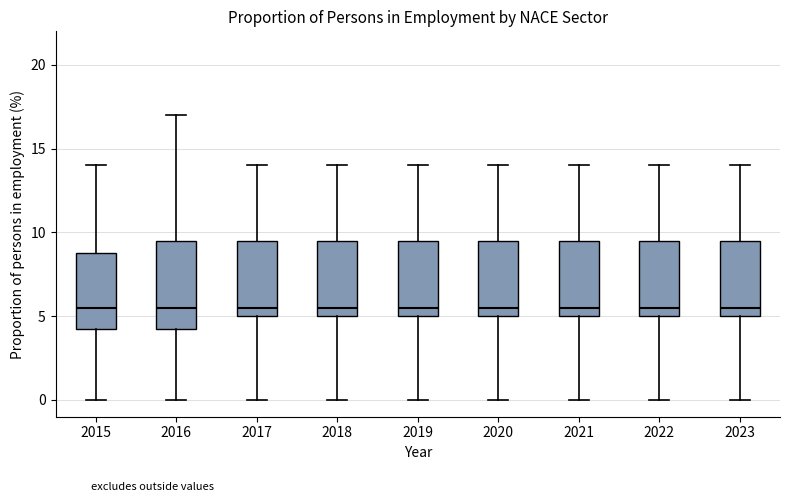

Which box is the tallest, from its lower edge to its upper edge?

2016